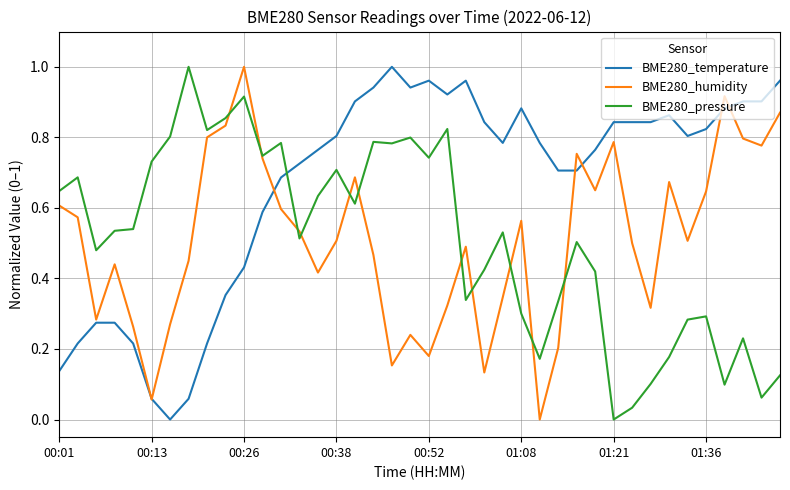

After their last crossing, which series has the higher values: BME280_temperature or BME280_pressure?

BME280_temperature